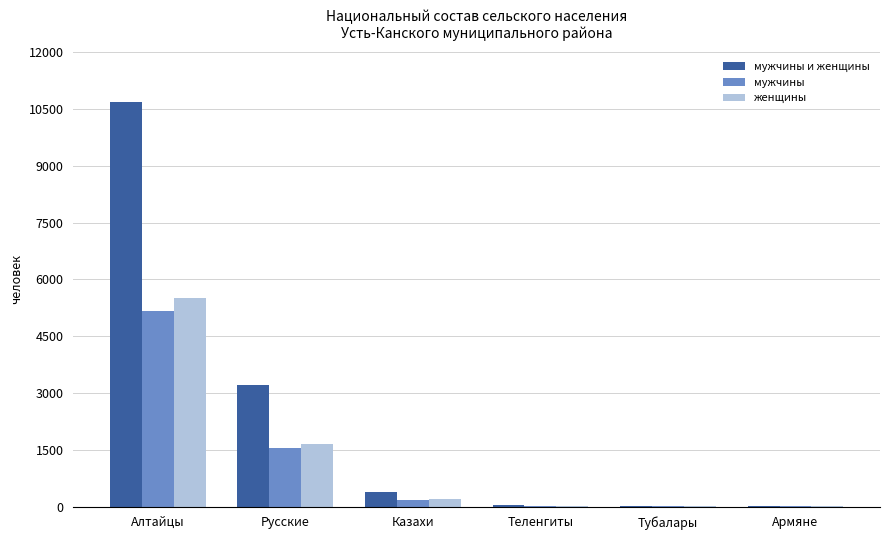

At which label does мужчины reach its peak?

Алтайцы